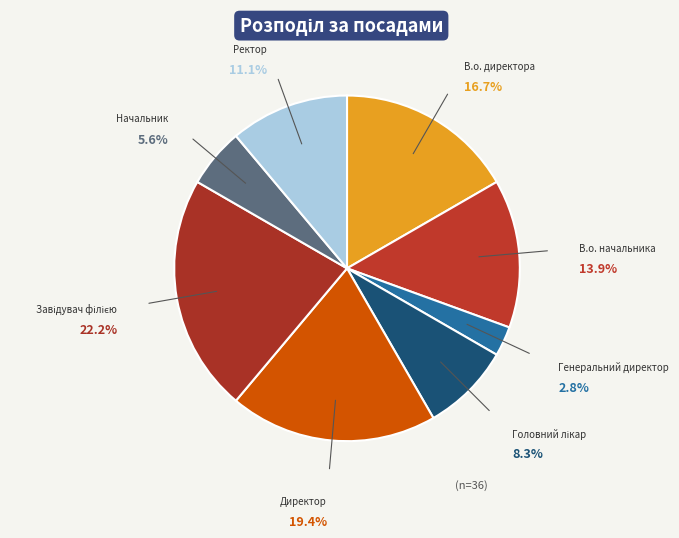

What percentage is NOT represented by В.о. директора?

83.3%